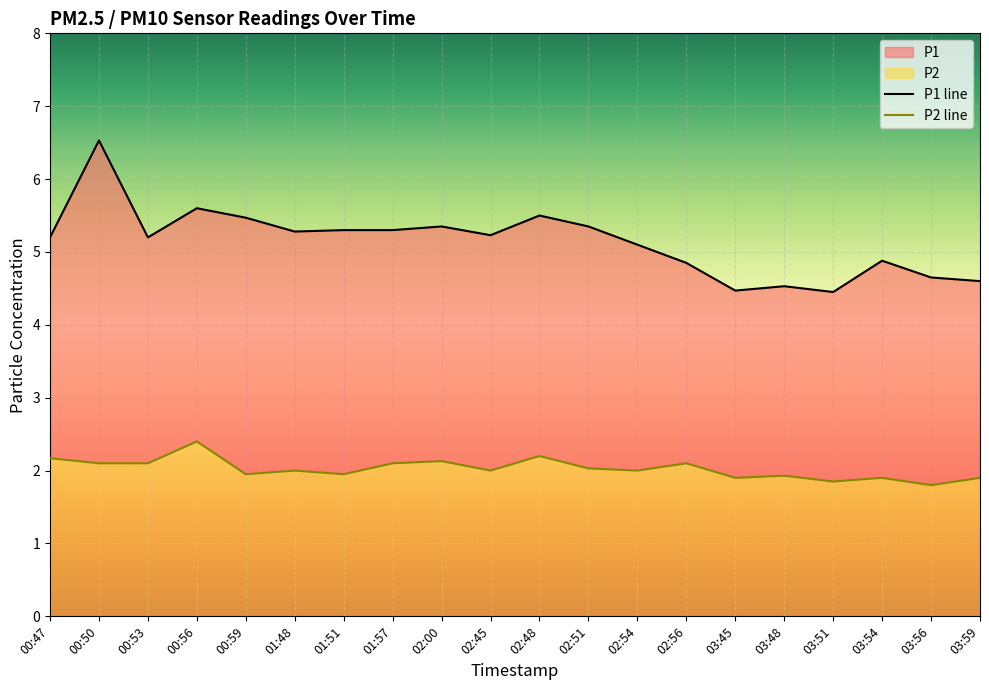

What is the spread (max minus min) of values at 00:56?

3.2